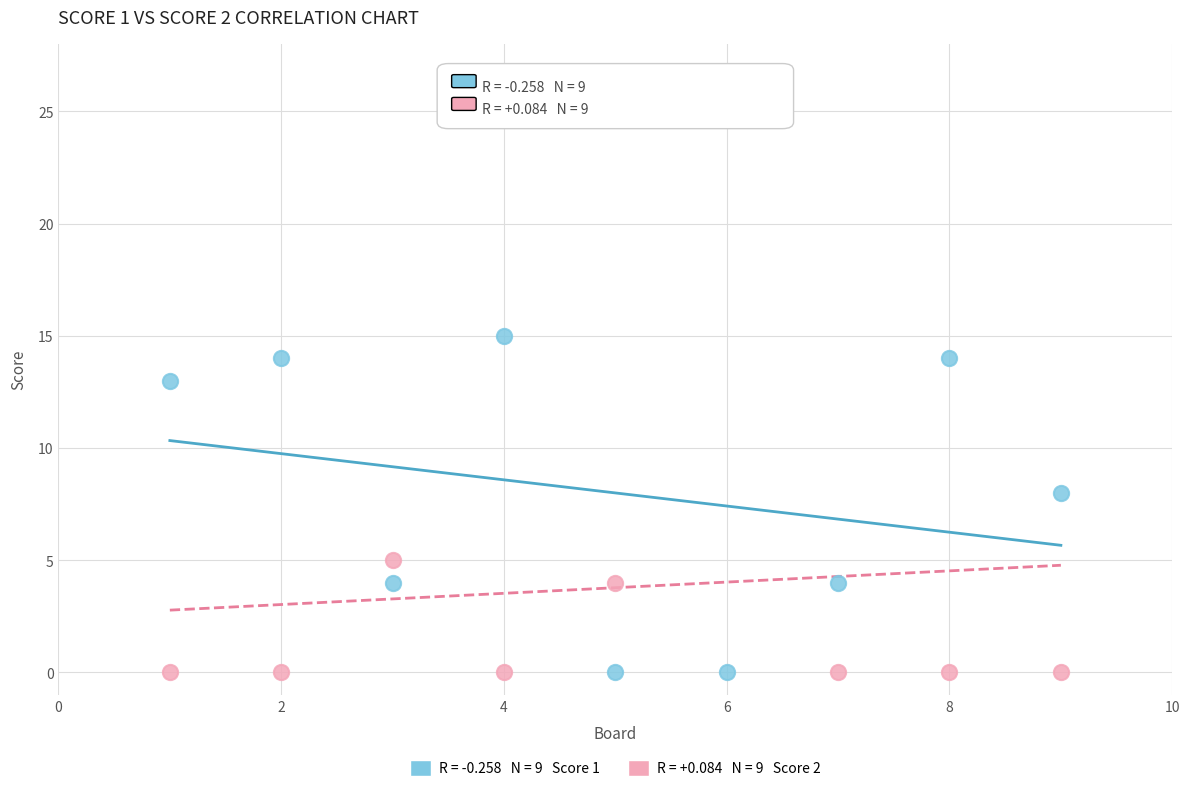

Across all data points, what is the range of X values (max minus min)?

8